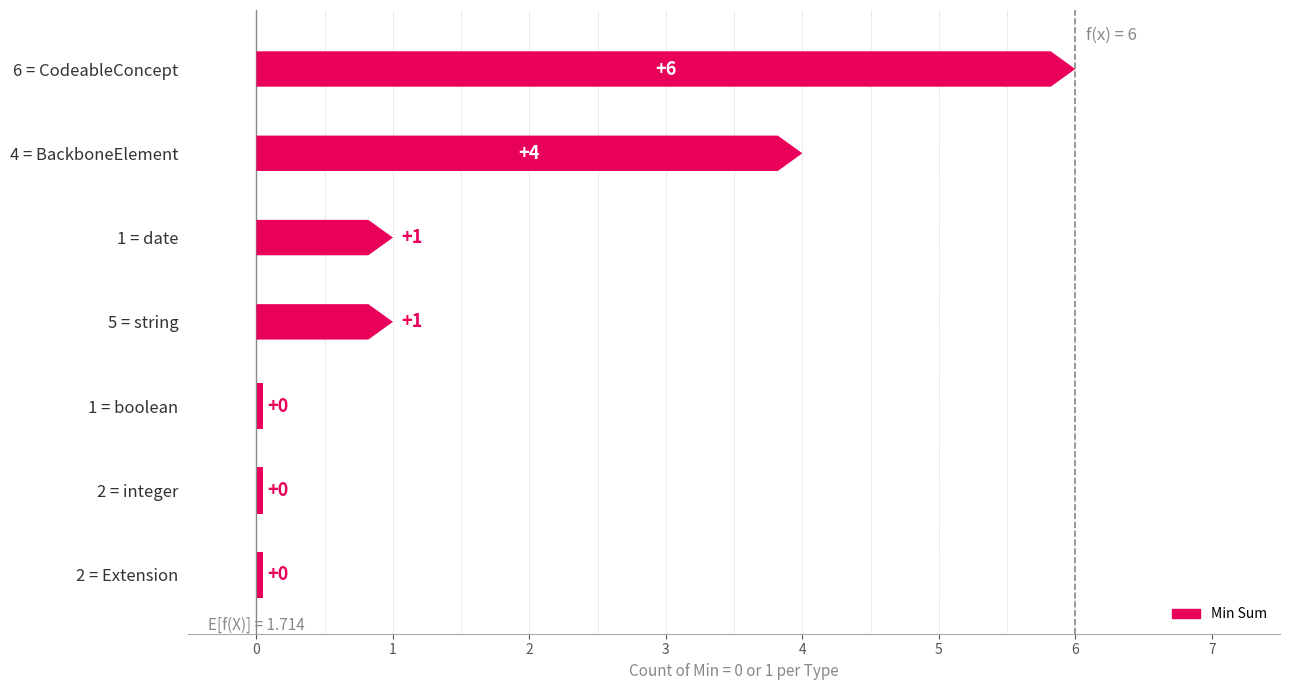

Which series has the largest total across all categories?

Min